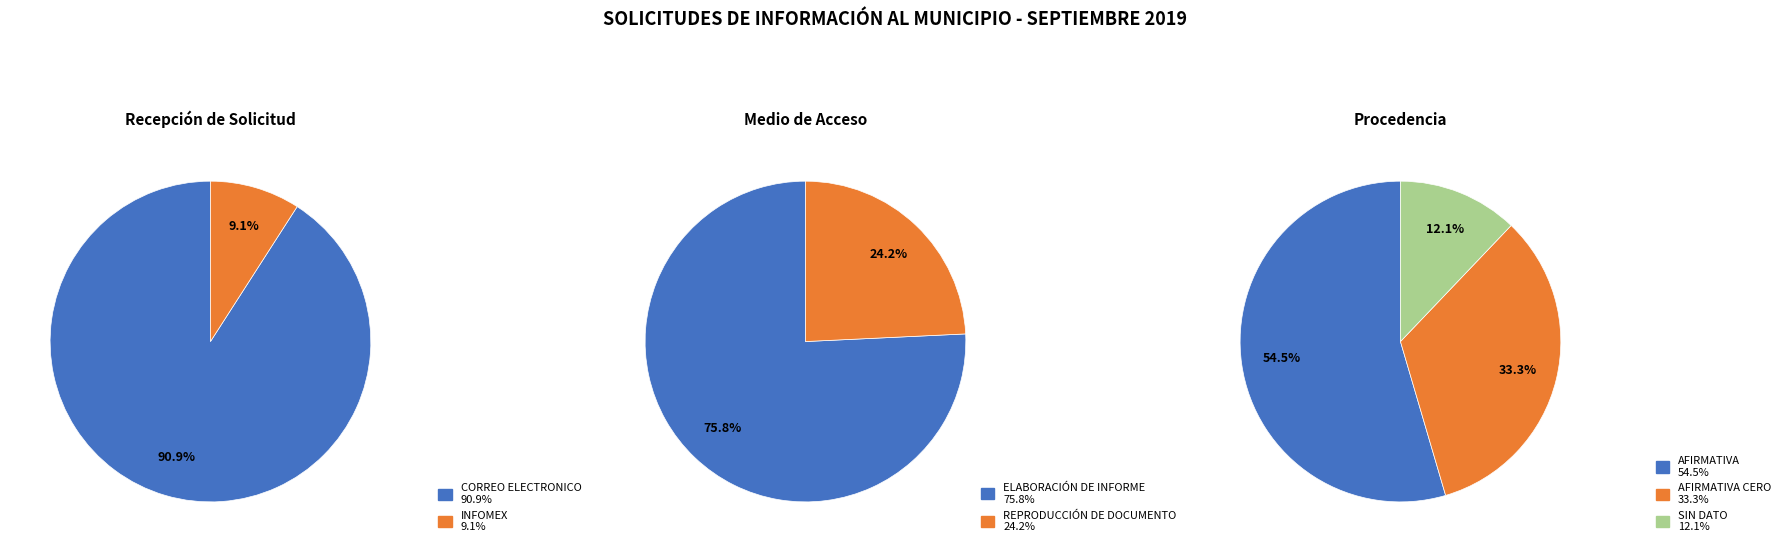

Which slice is the smallest?

INFOMEX